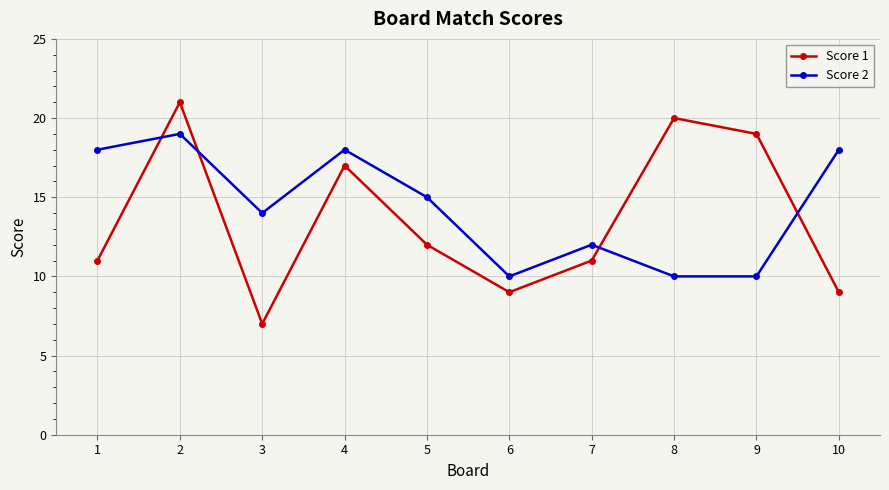

True or false: Score 1 has more than 0 points higher than both neighbors.

True